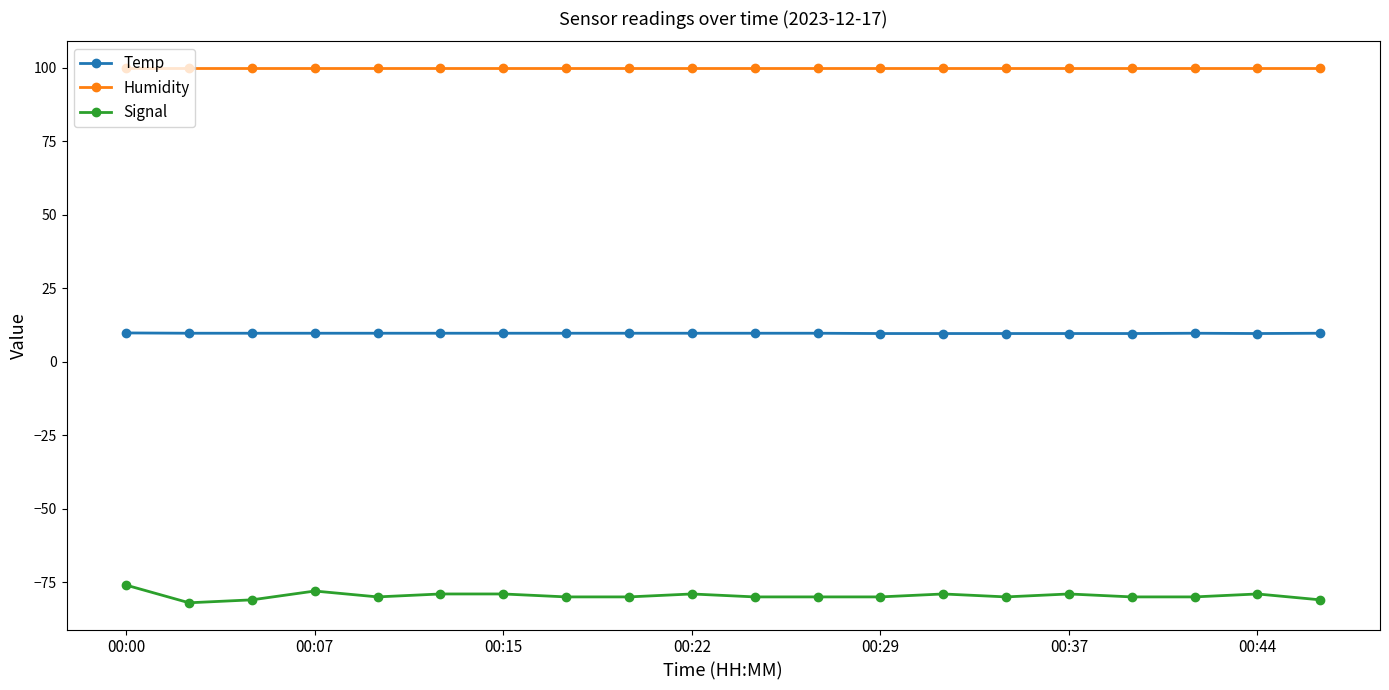

True or false: Temp and Humidity intersect in this chart.

False